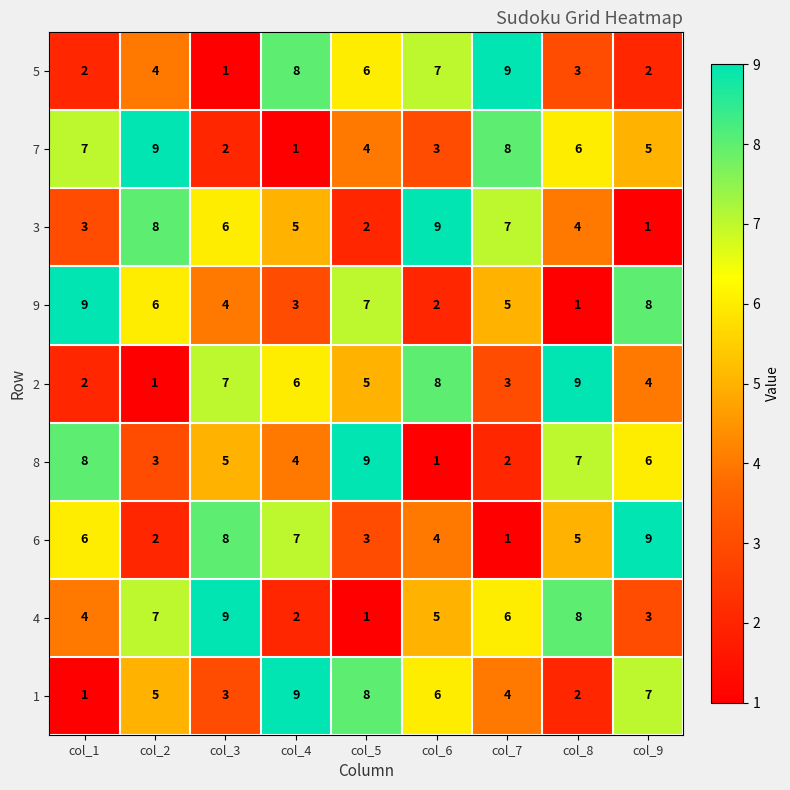

Which category has the highest value in the 9 series?

col_1